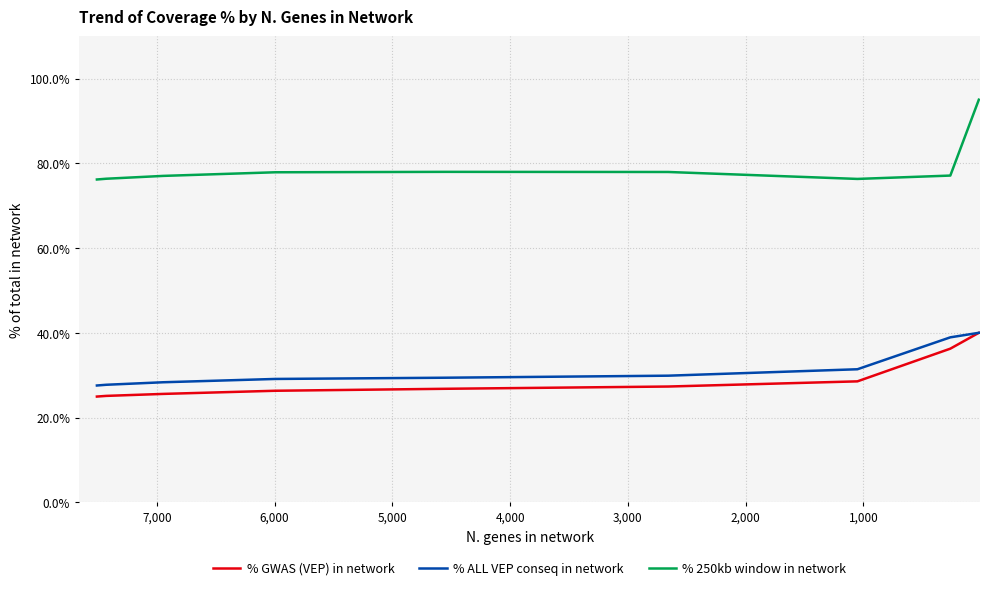

Does the chart have visible grid lines?

Yes